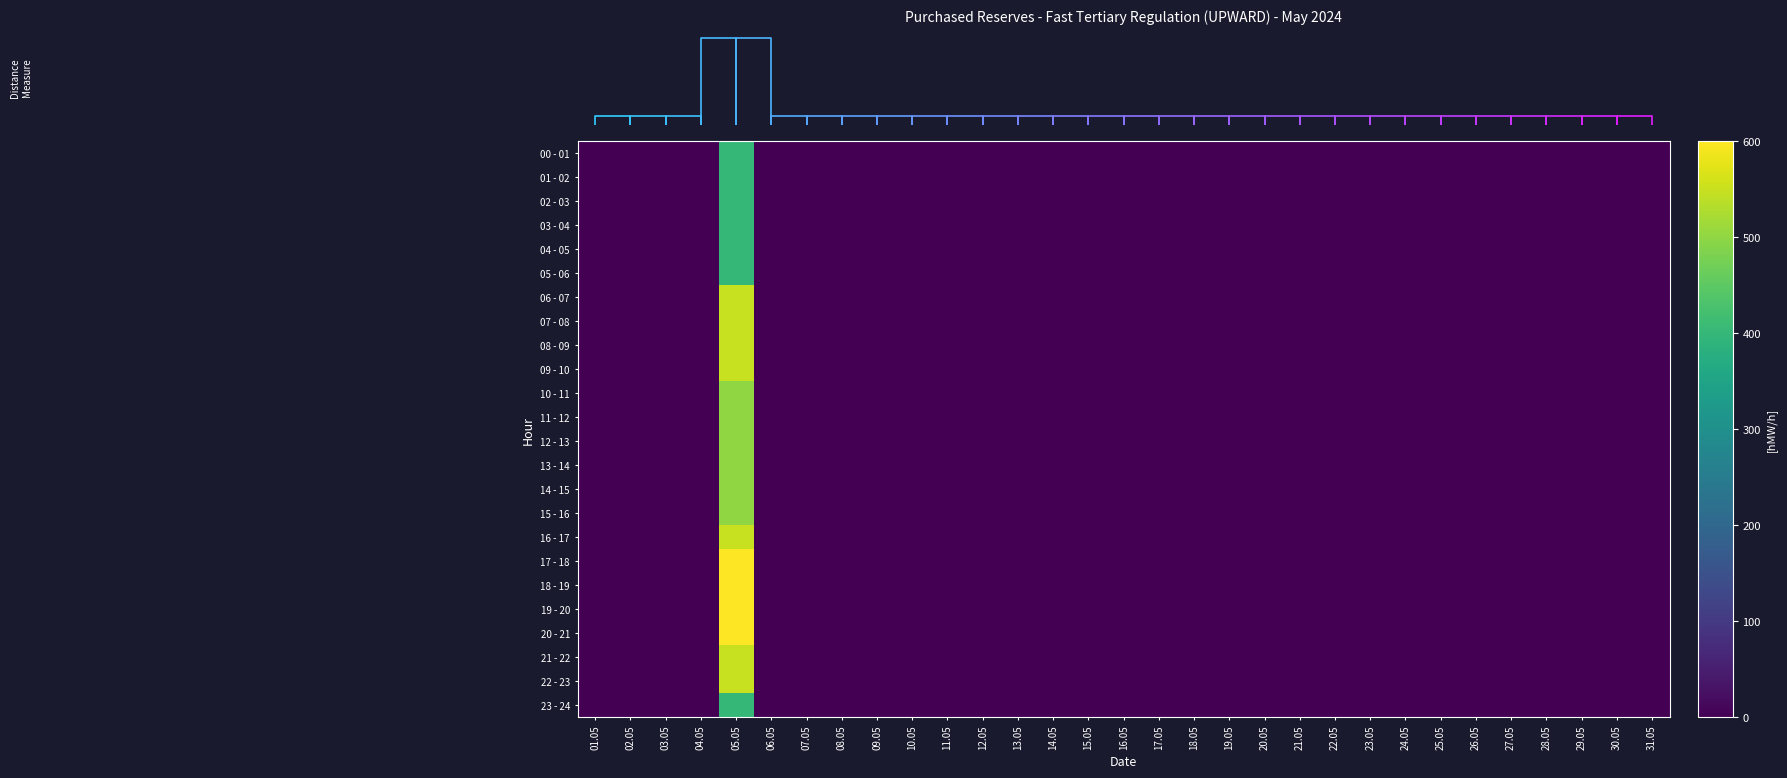

What is the difference between the maximum and second lowest values in the 16 - 17 series?

550